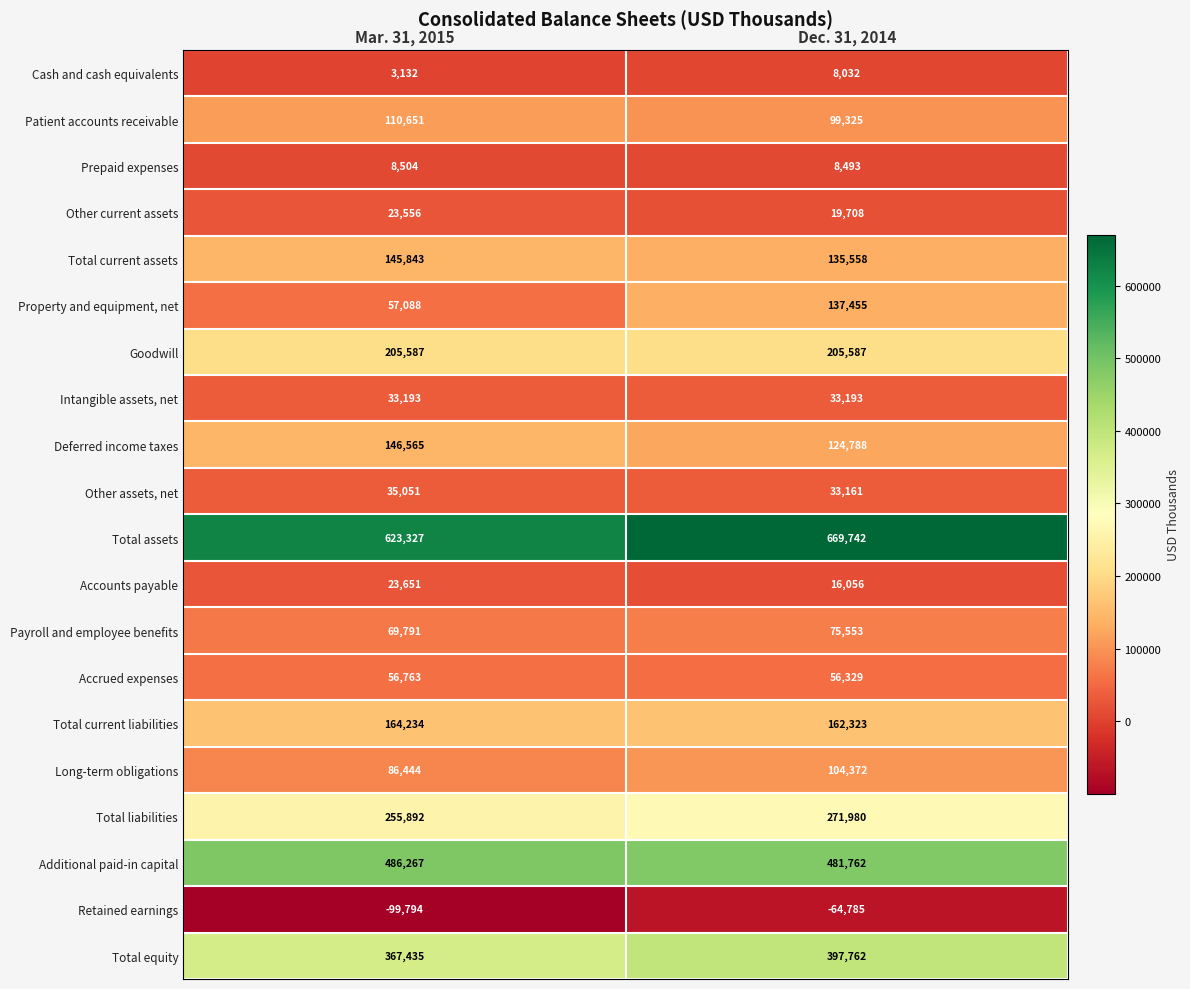

Which series has the widest spread of values?

Property and equipment, net